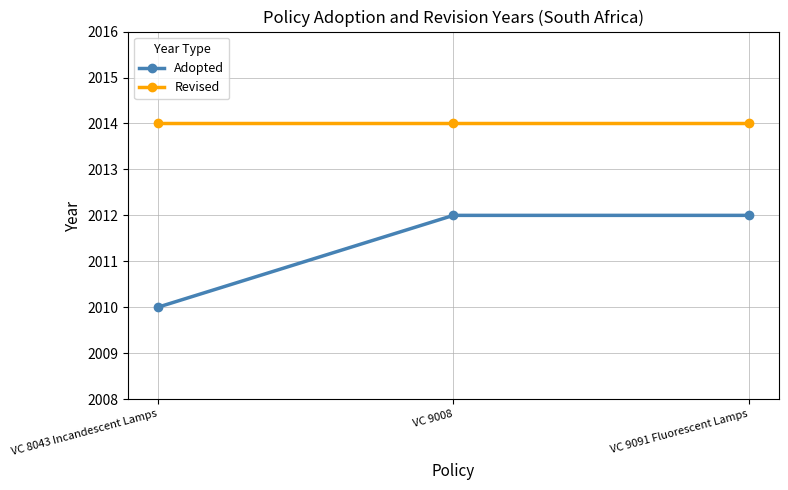

What is the maximum value for Revised?

2014